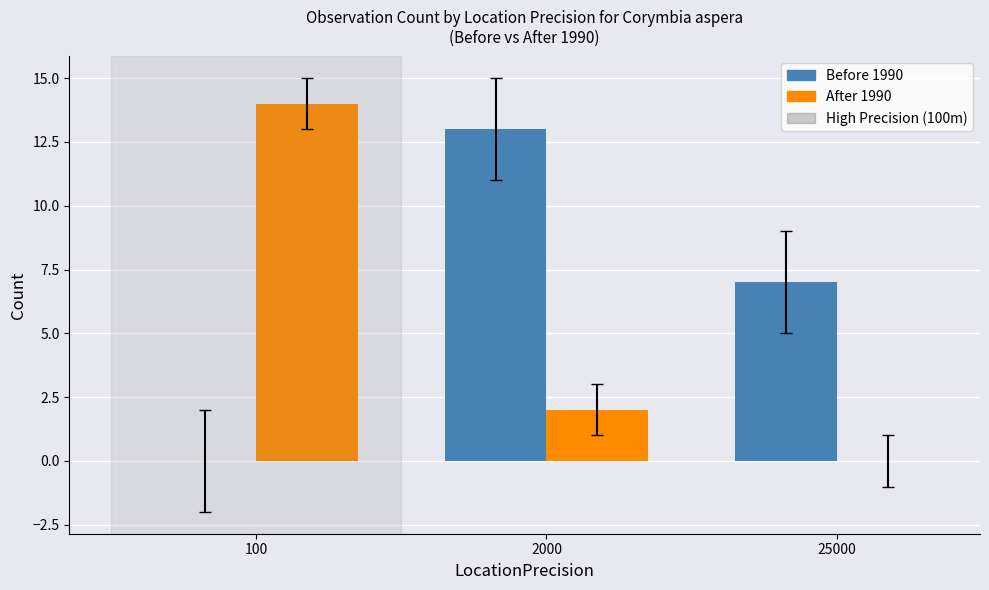

What is the sum of the Before 1990 values at 25000 and 100?

7